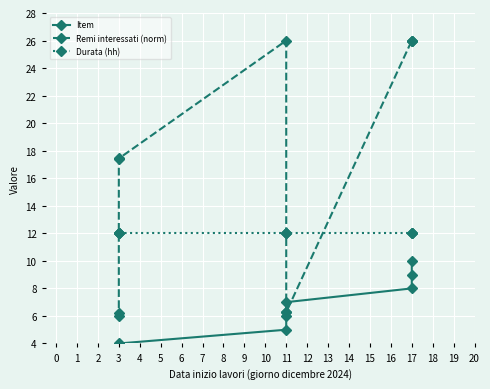

Which series has the largest range (max minus min)?

Remi interessati (norm)